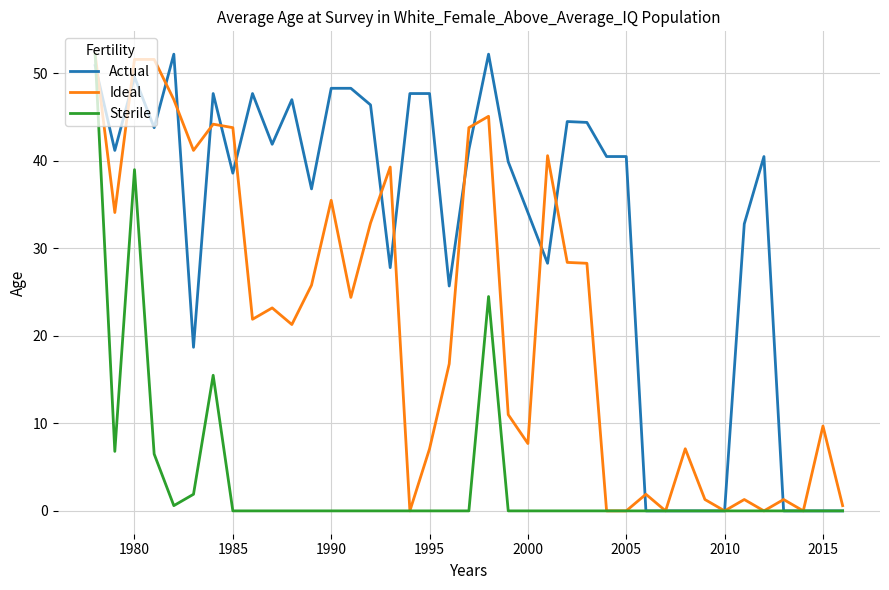

Which series has the largest total across all categories?

Actual